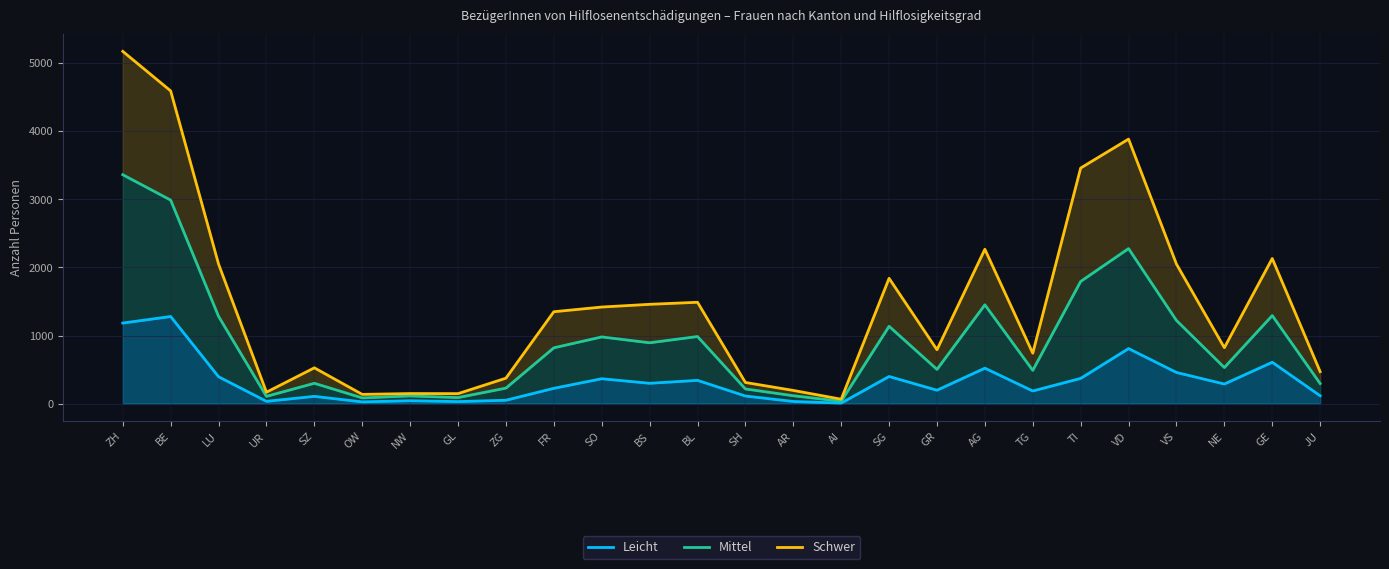

Is the value of Mittel at JU greater than the value of Leicht at BS?

No